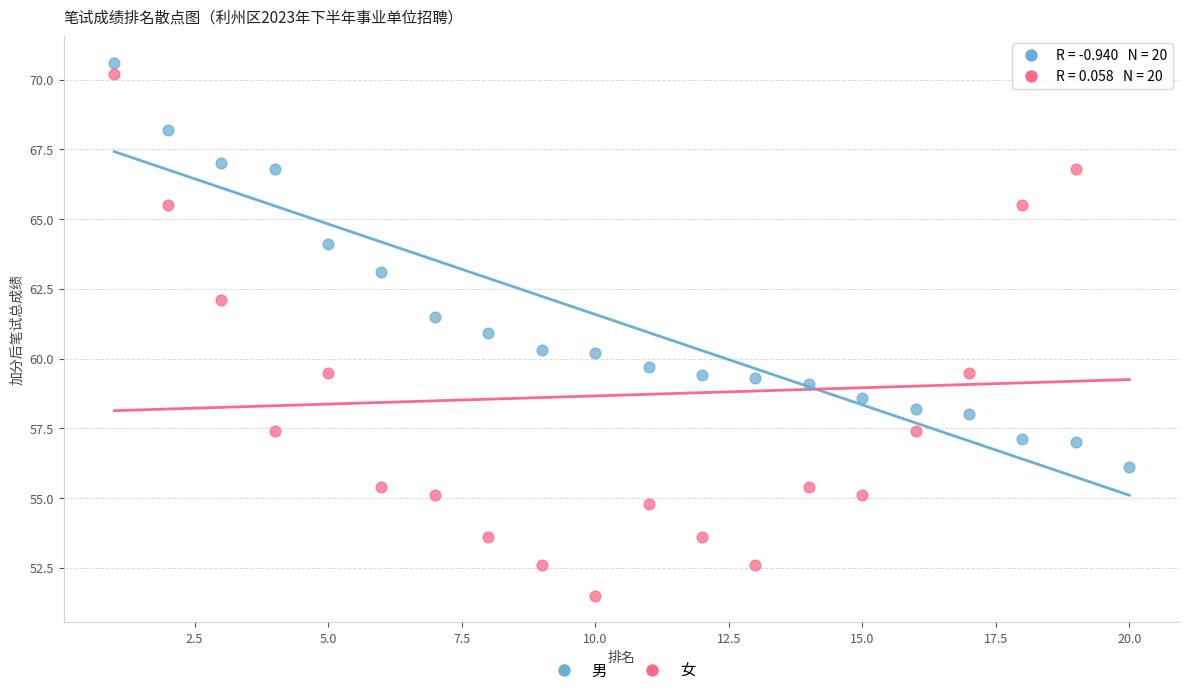

Which series contains the highest Y value?

男